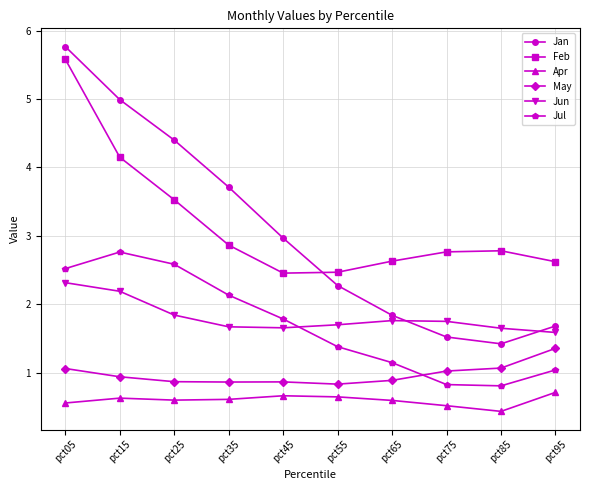

Which series has the largest total across all categories?

Feb